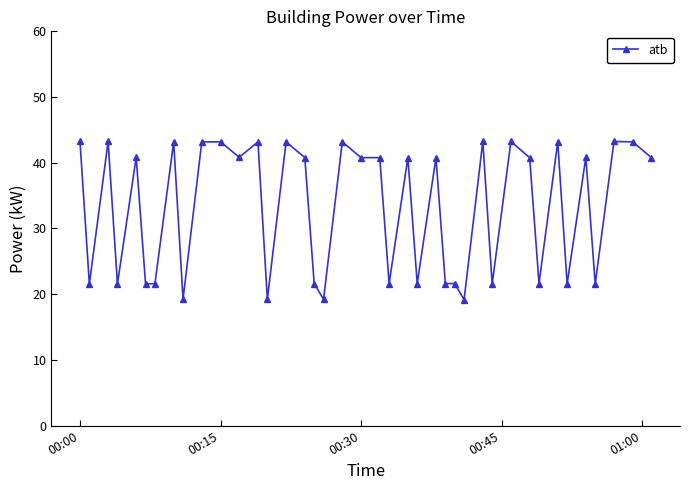

What is the average value?

33.2